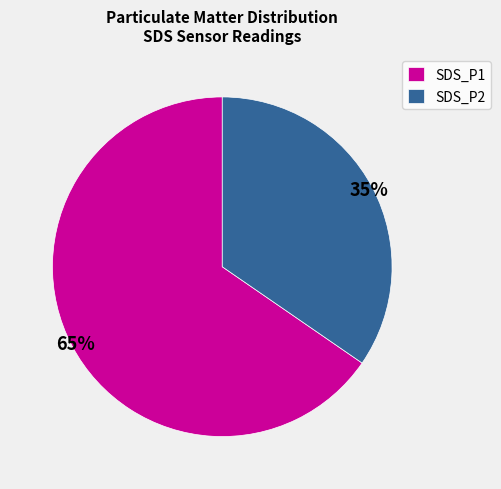

Which has a higher value, SDS_P2 or SDS_P1?

SDS_P1